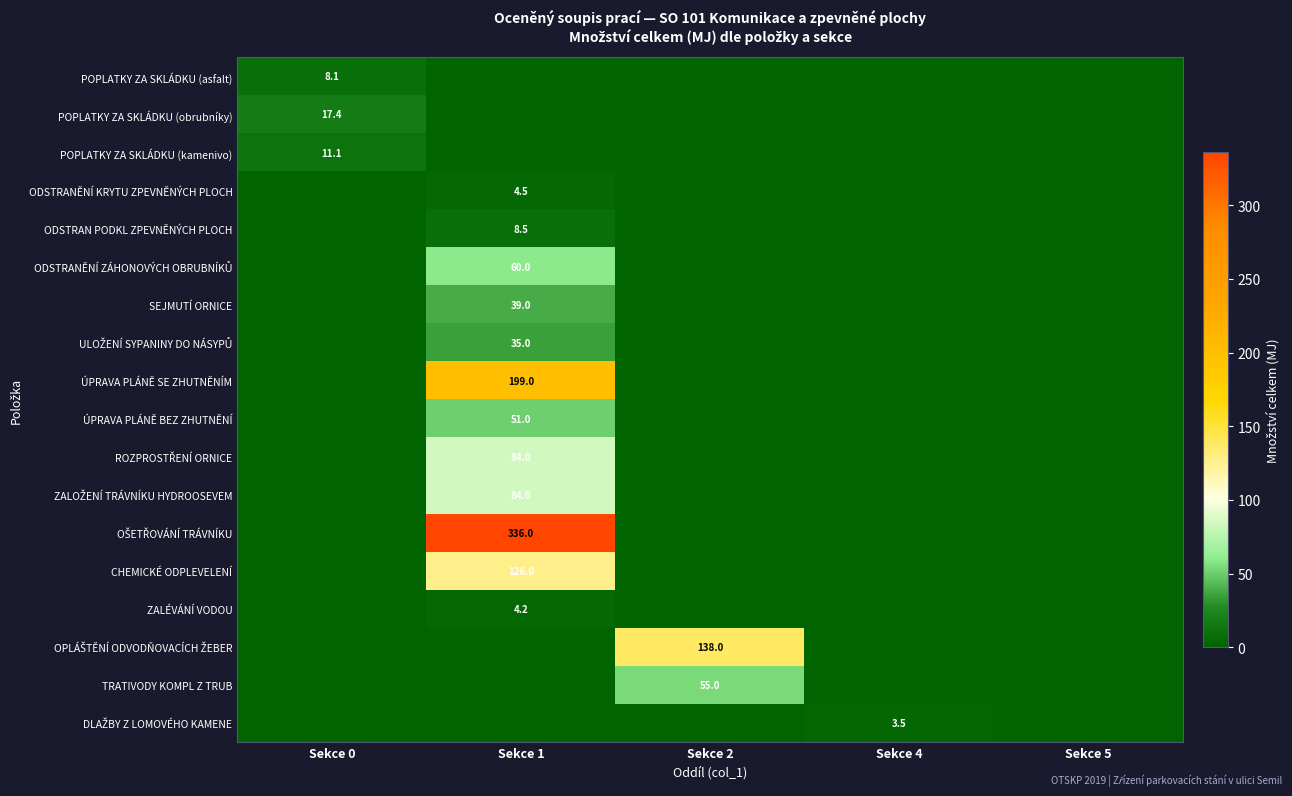

How many categories are shown in the chart?

5